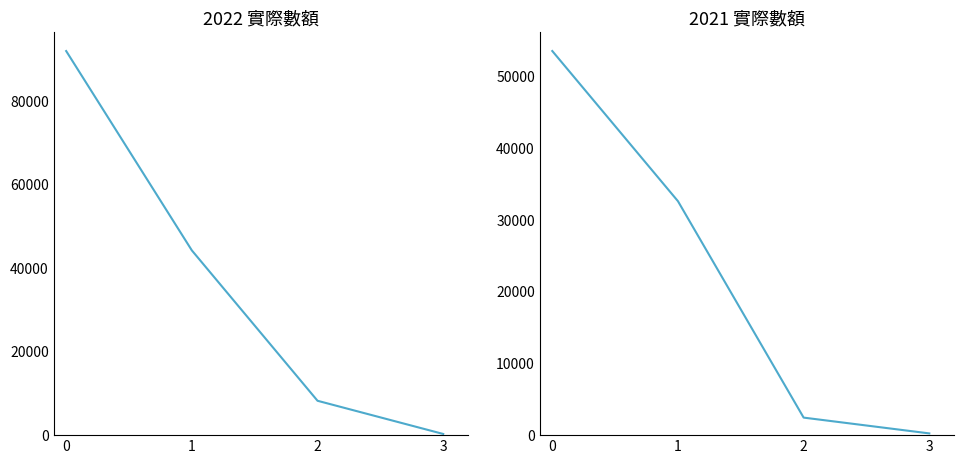

At which label is 2022 實際數額 closest to 46061?

1